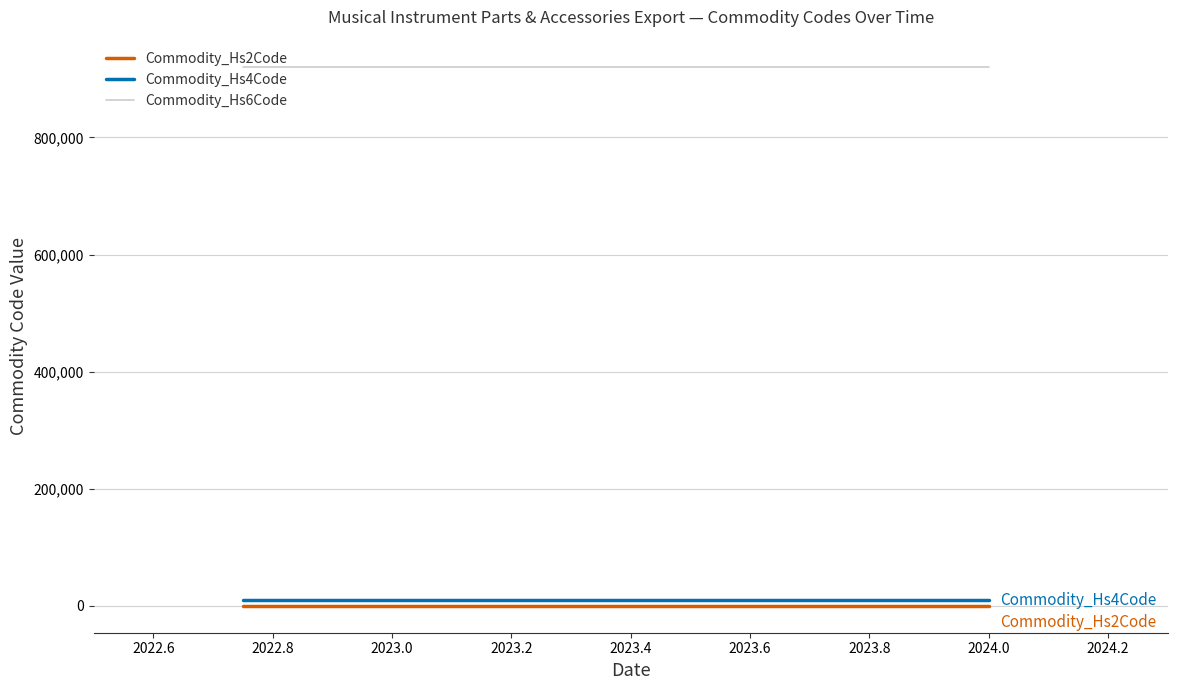

Which series has the largest total across all categories?

Commodity_Hs6Code